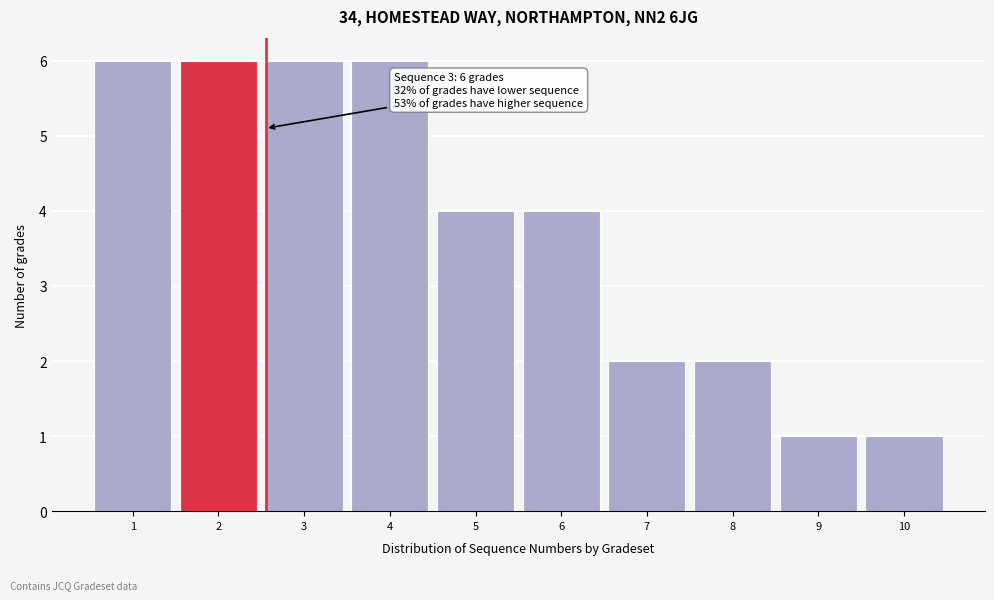

Reading right to left, extract all data points from this chart.

10=1	9=1	8=2	7=2	6=4	5=4	4=6	3=6	2=6	1=6